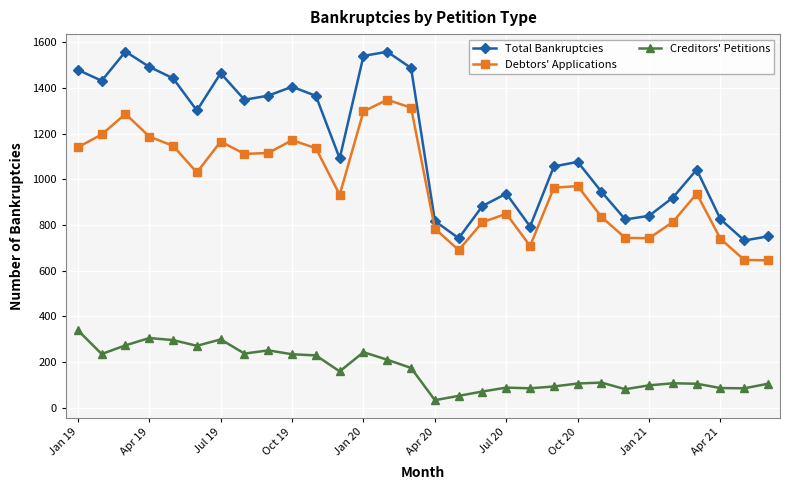

Rank the series by their average value, from lowest to highest.

Creditors' Petitions, Debtors' Applications, Total Bankruptcies